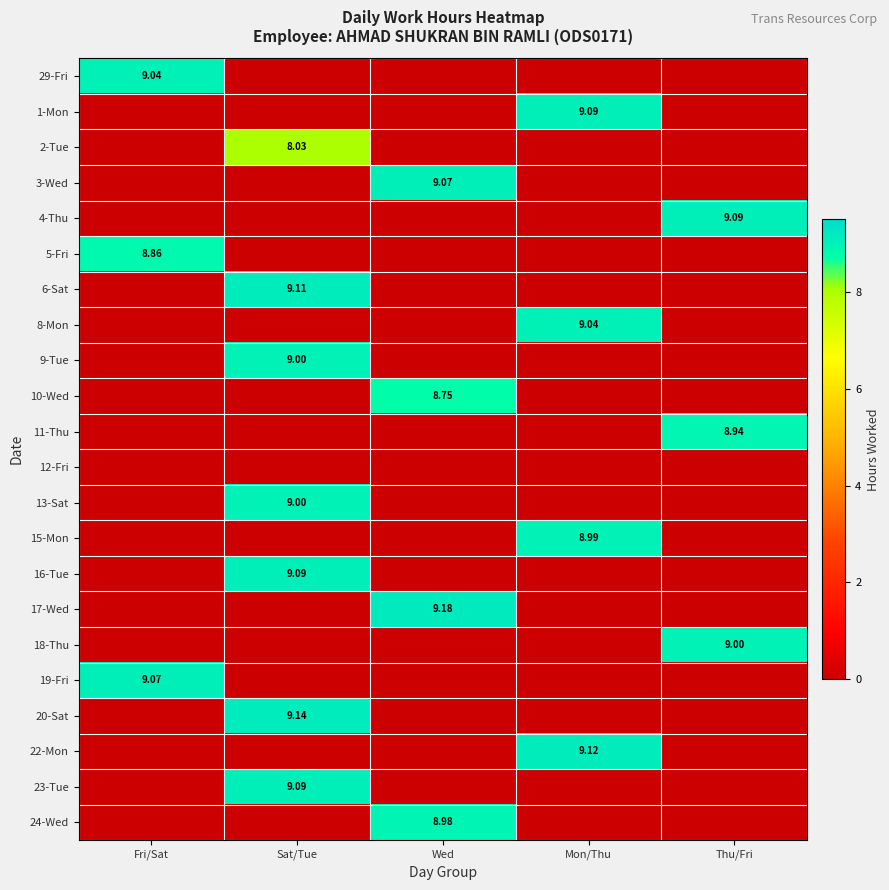

Between Thu/Fri and Mon/Thu, which is larger?

Thu/Fri